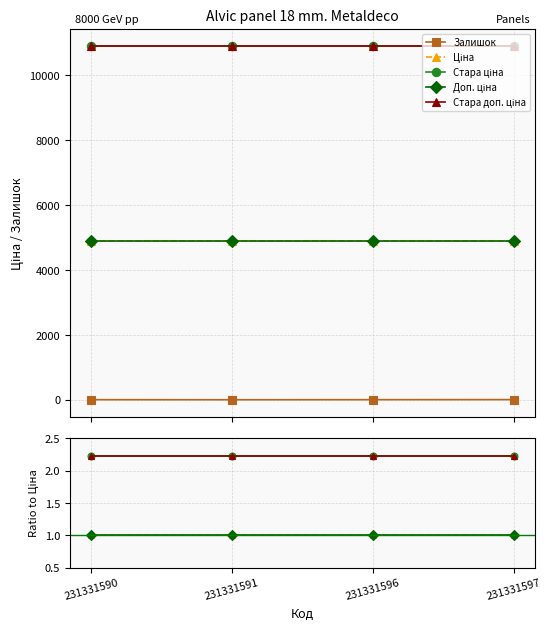

True or false: Доп. ціна and Залишок cross at least once.

False